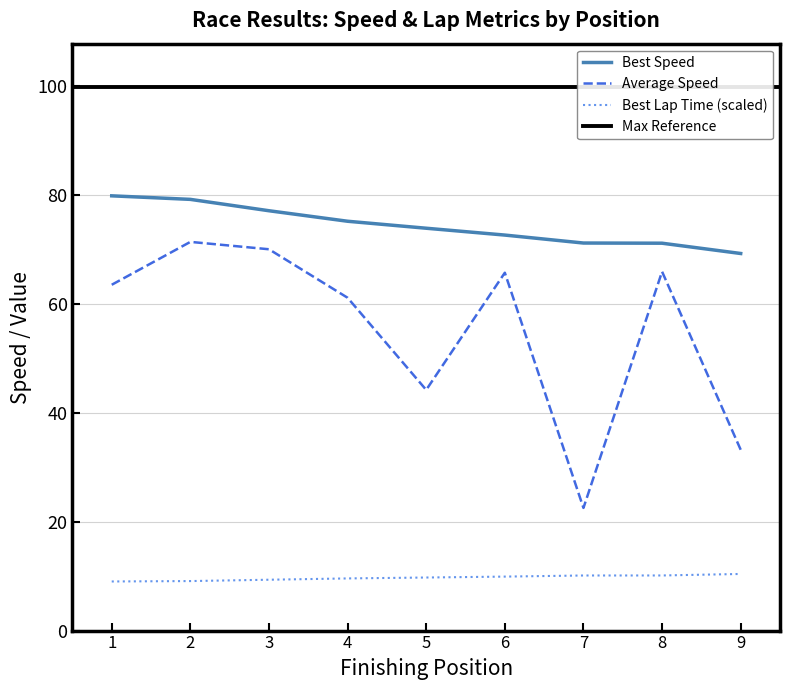

What is the maximum value for Best Lap Time (scaled)?

10.4